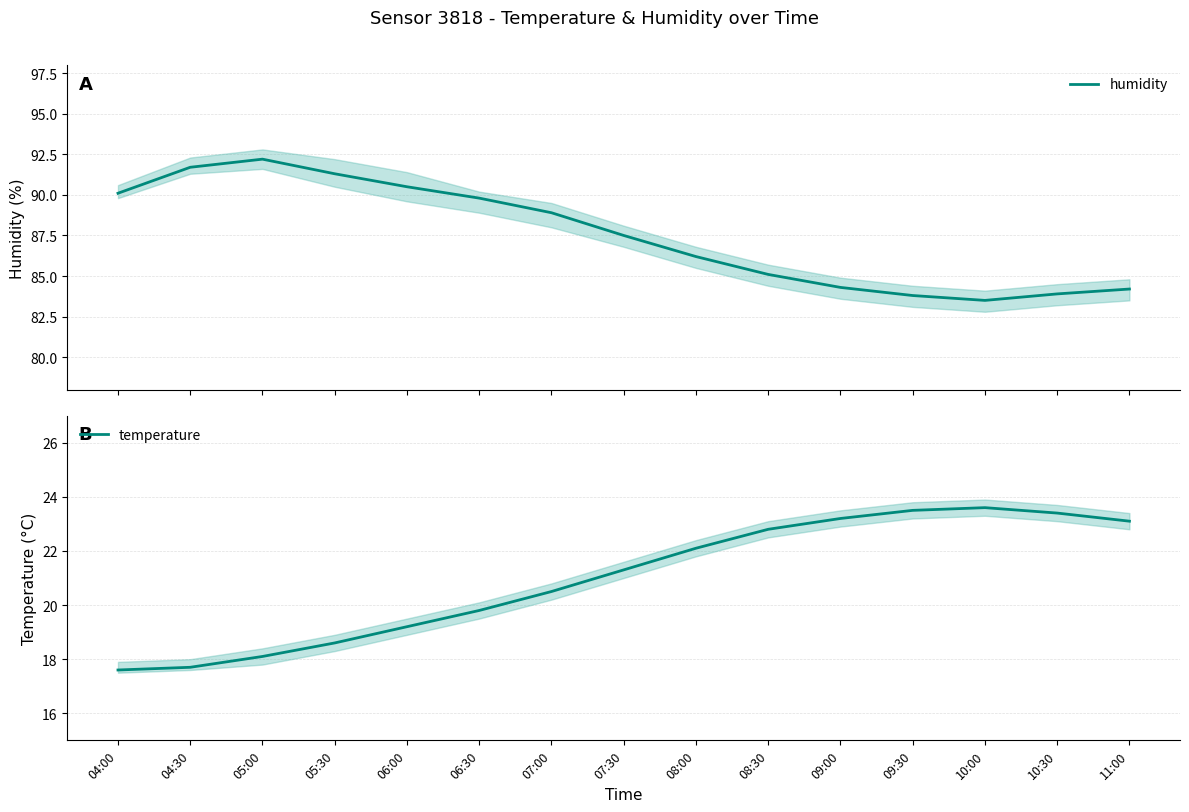

What is the label of the 1st point from the right?

11:00